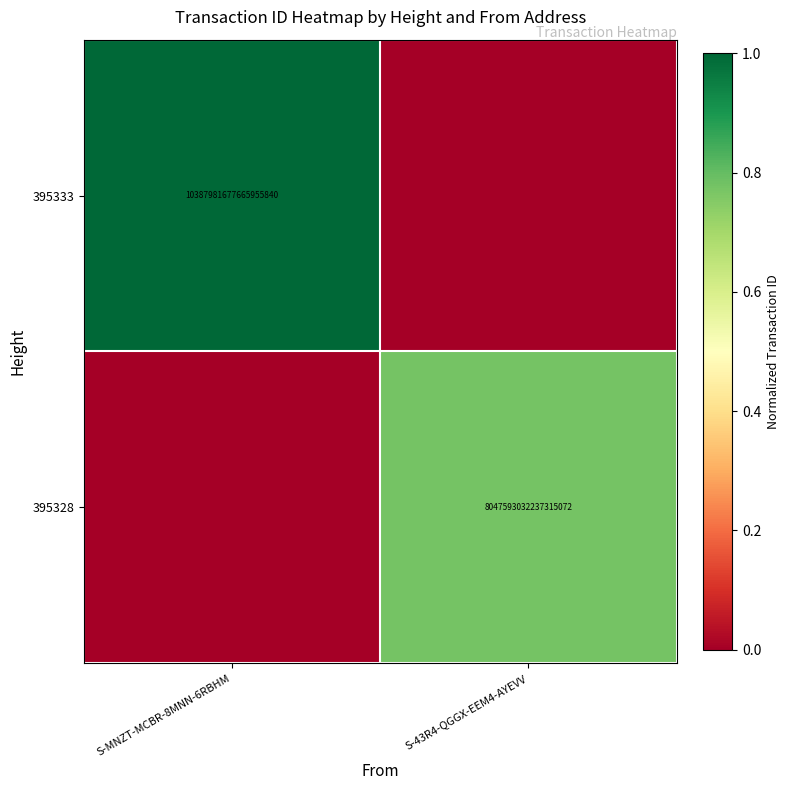

The 395328 series shows 8047593032237315072 at S-43R4-QGGX-EEM4-AYEVV. True or false?

True